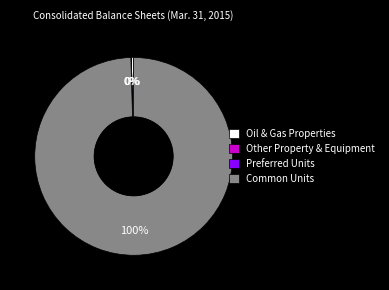

To the nearest percent, what is the average slice percentage?

25%